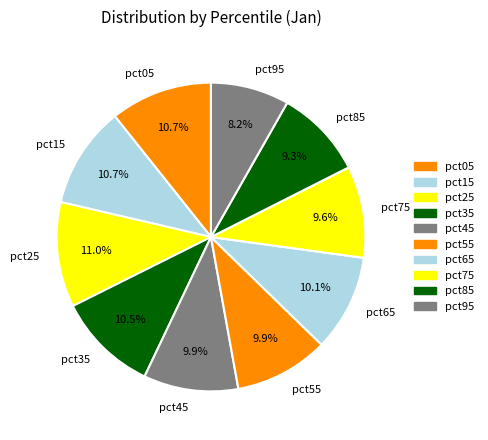

Is there any slice that represents more than half of the pie?

No